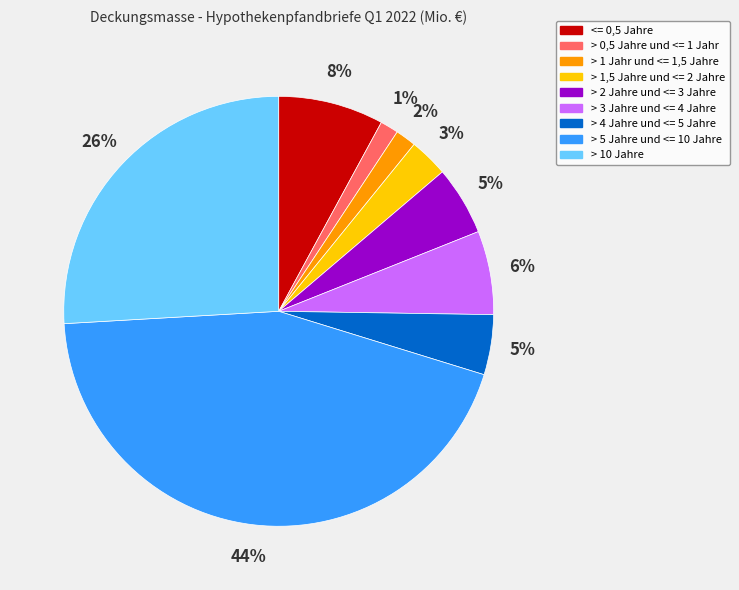

To the nearest percent, what portion does > 10 Jahre represent?

26%